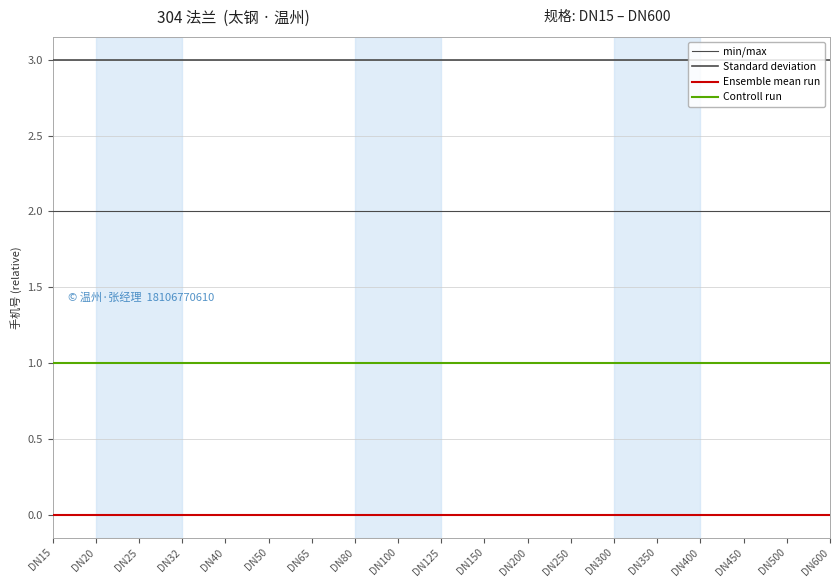

True or false: Controll run has a value of 2 at DN300.

False